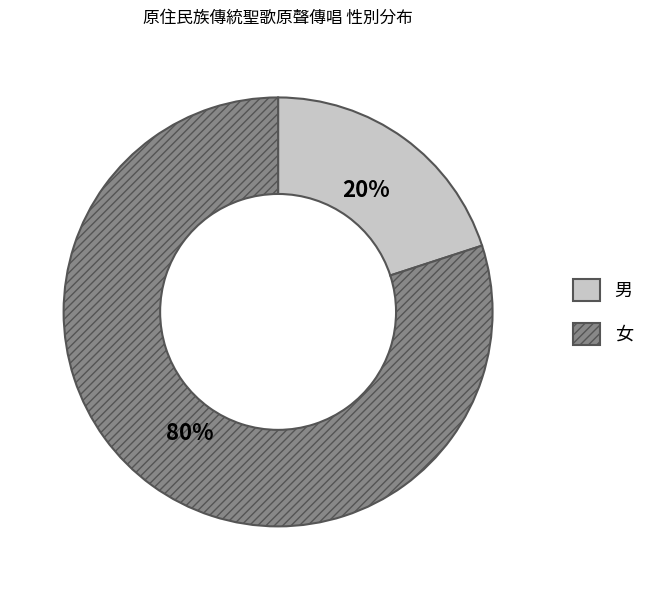

What is the smallest slice in the pie chart?

男